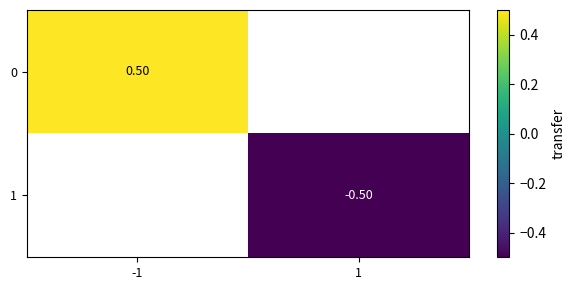

Which label corresponds to the largest value in the chart?

-1